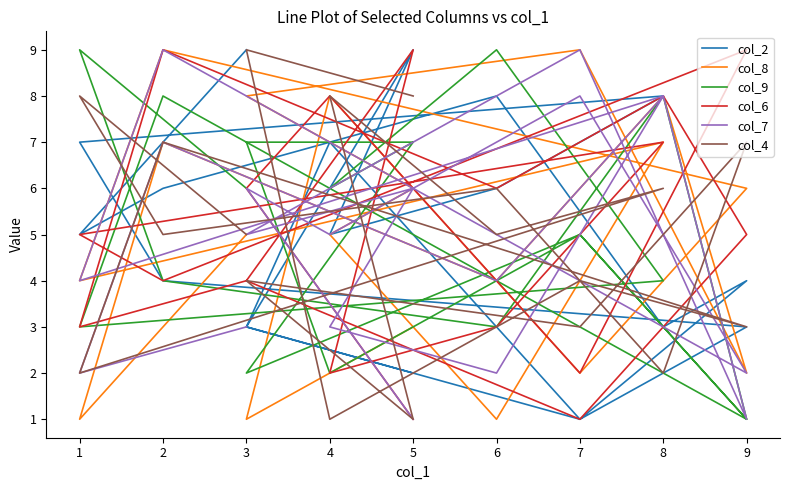

Which series ends up on top after the final intersection of col_8 and col_2?

col_8